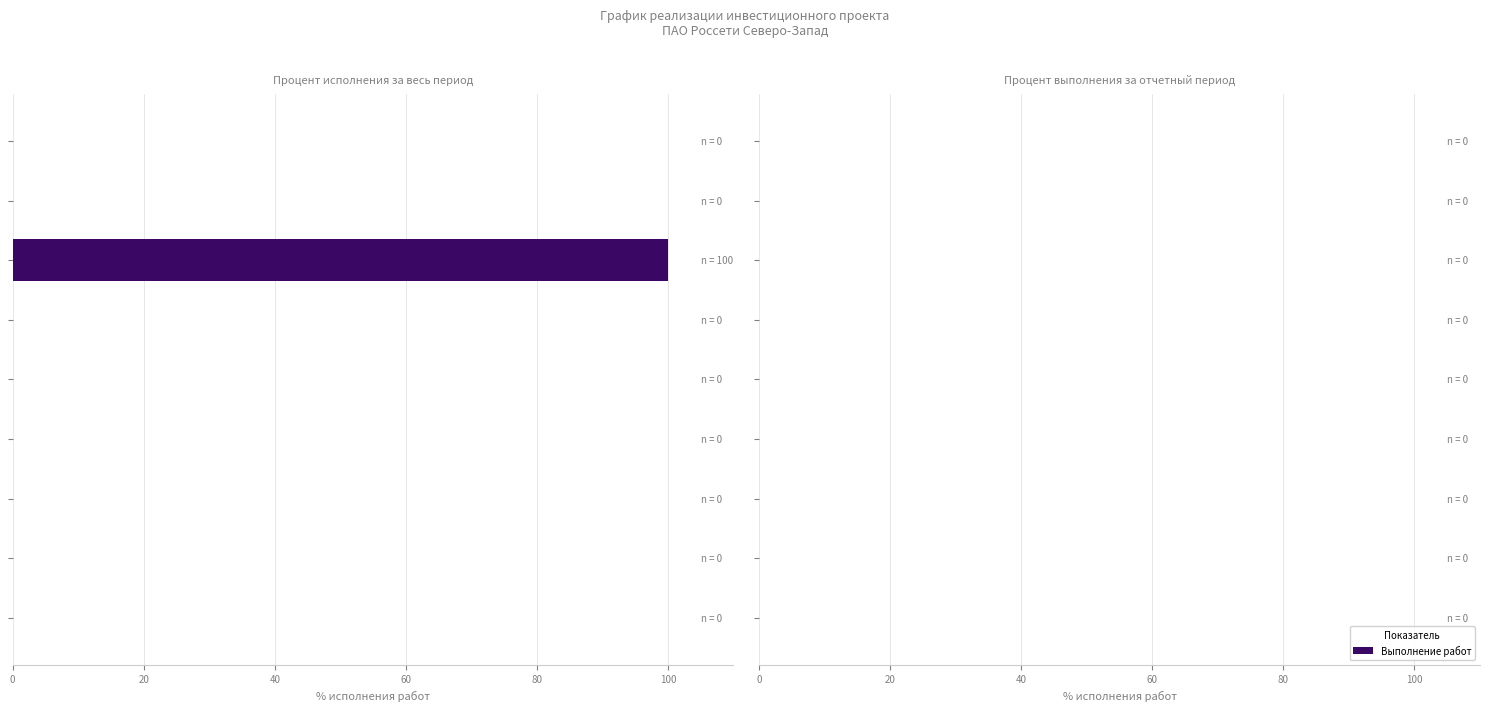

What is the greatest value displayed?

100